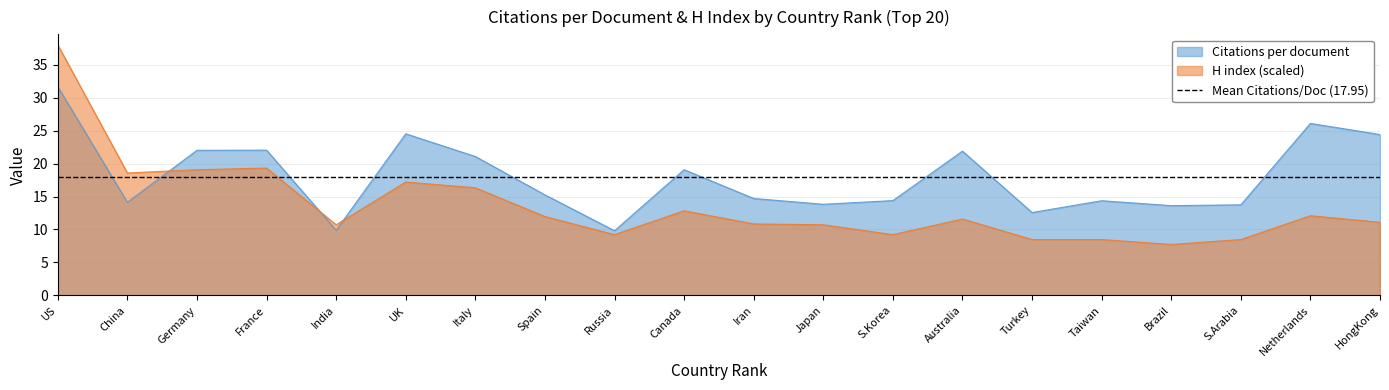

Where is the first local minimum for Citations per document?

China